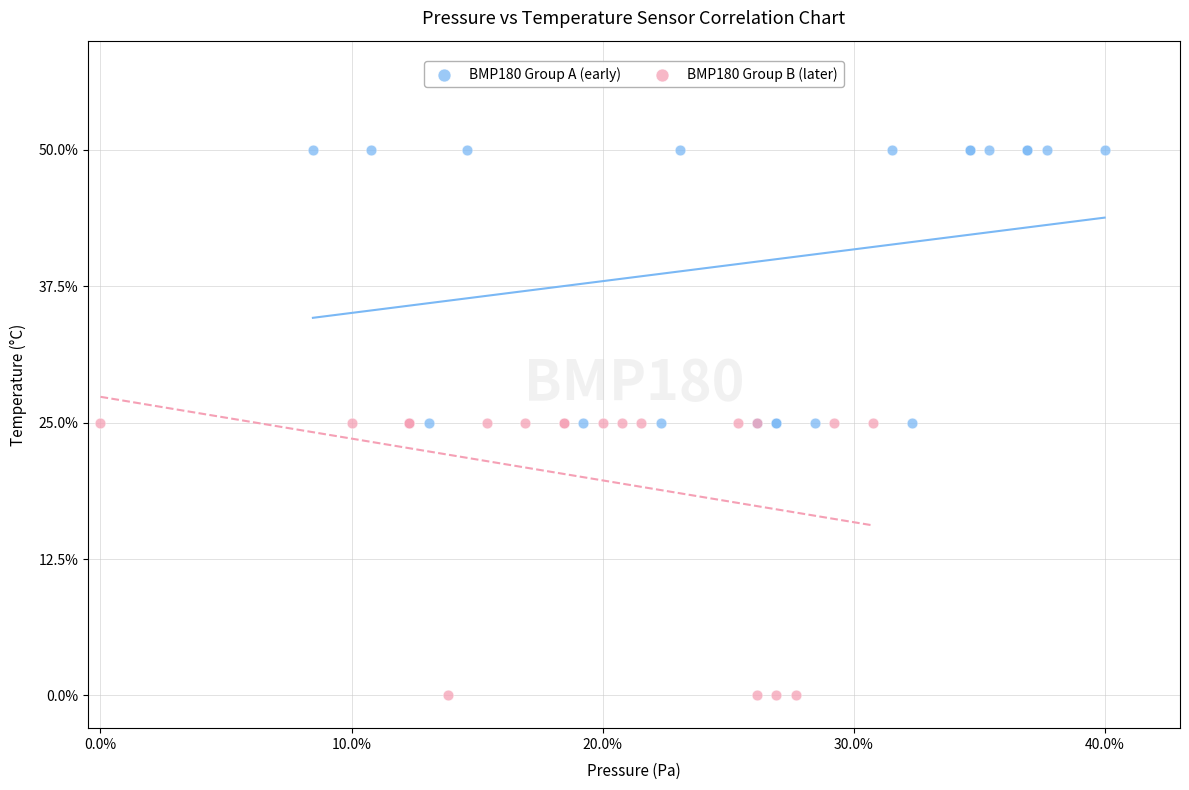

Which series reaches the minimum Y coordinate?

BMP180 Group B (later)